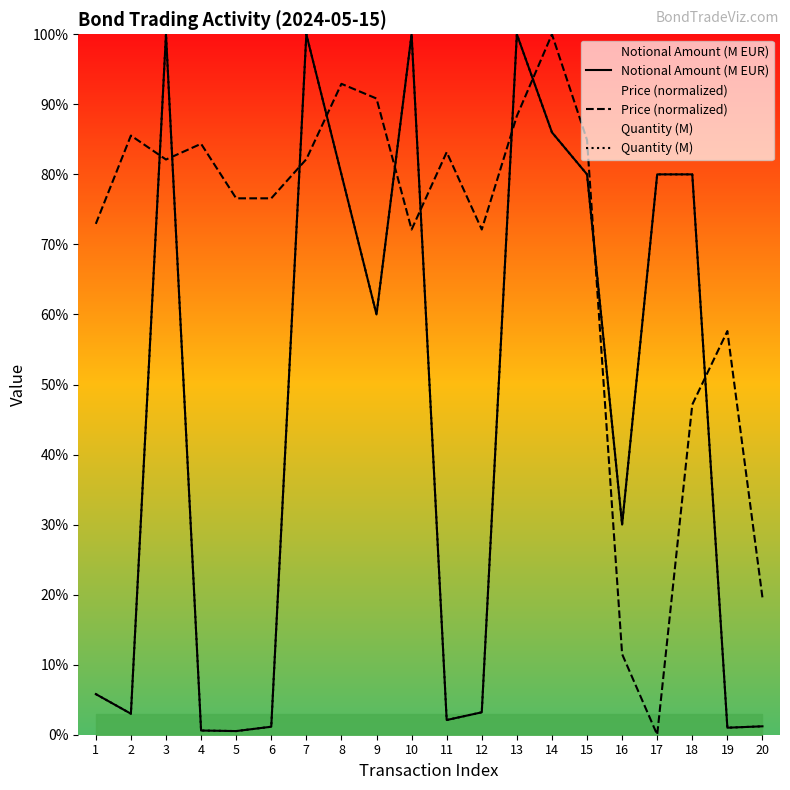

What is the value of the Quantity (M) point at the 15th from the left?

80.0